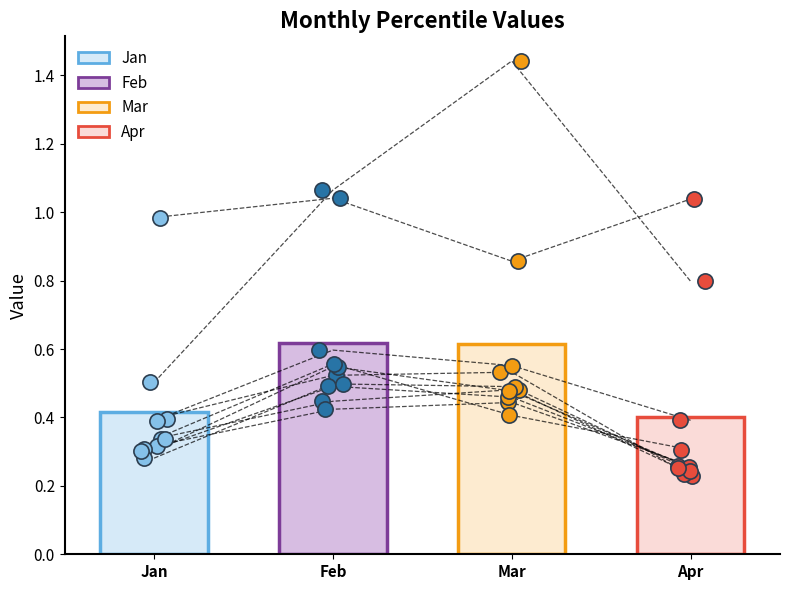

Which series has the largest total across all categories?

Feb